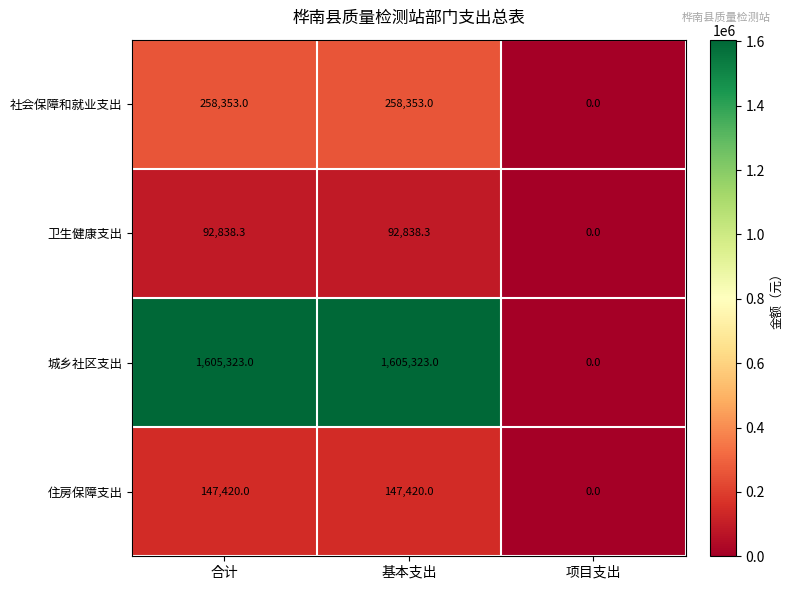

Where is 卫生健康支出 nearest to the value 46419?

项目支出